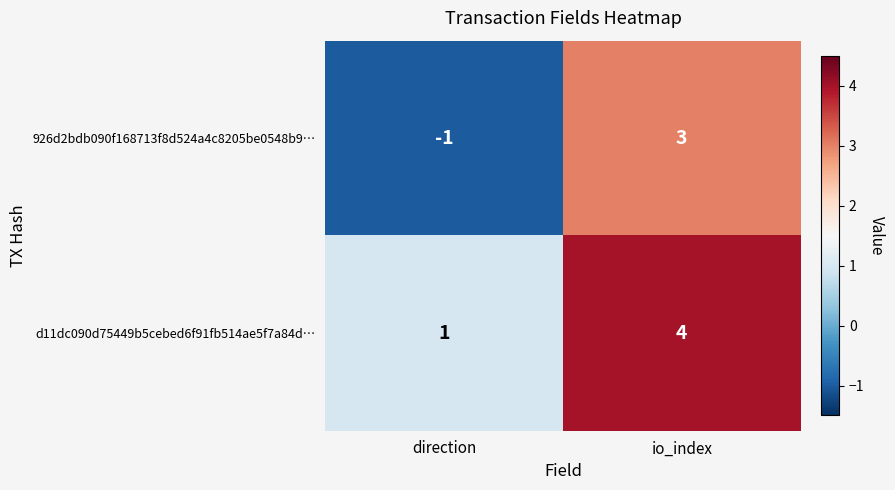

How many values in 926d2bdb090f168713f8d524a4c8205be0548b9… are above zero?

1